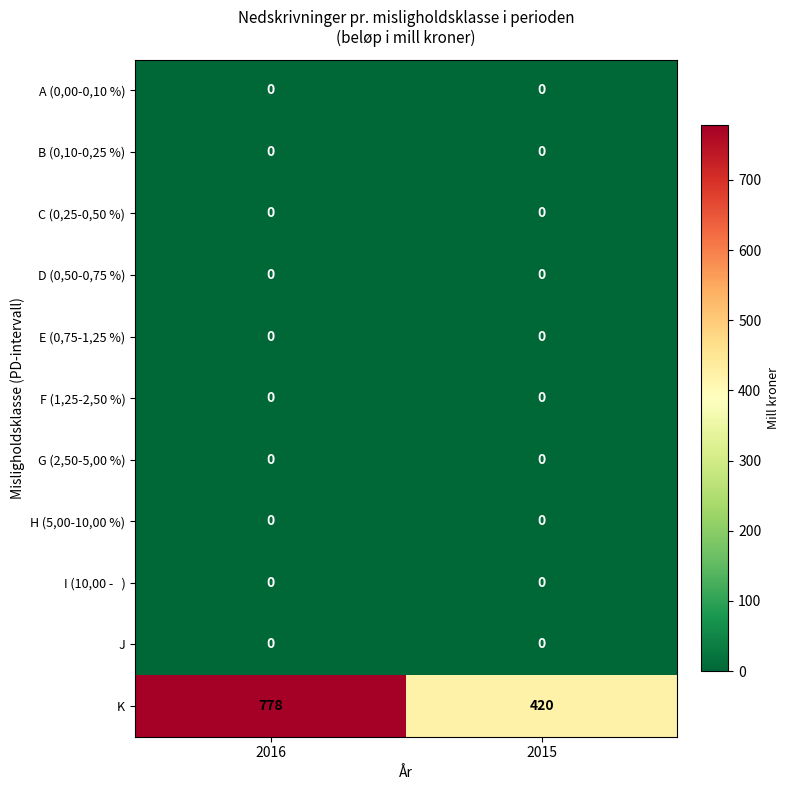

Which series has the largest total across all categories?

K